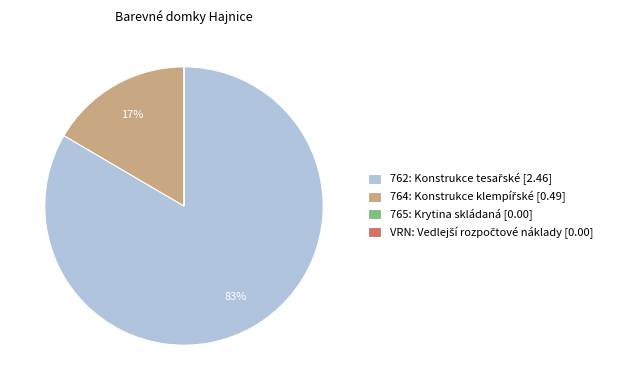

Is there a majority slice in this chart?

Yes